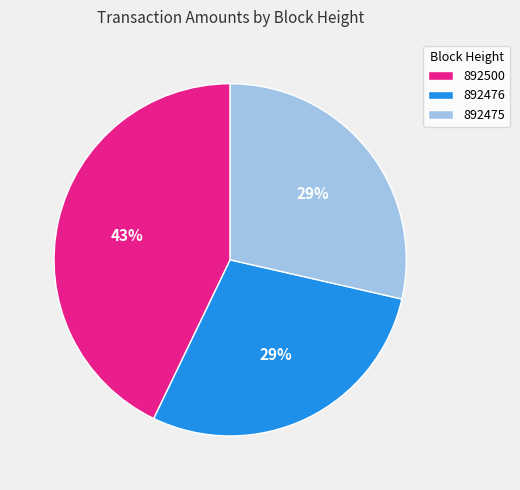

What percentage is the 892476 slice, to the nearest percent?

29%